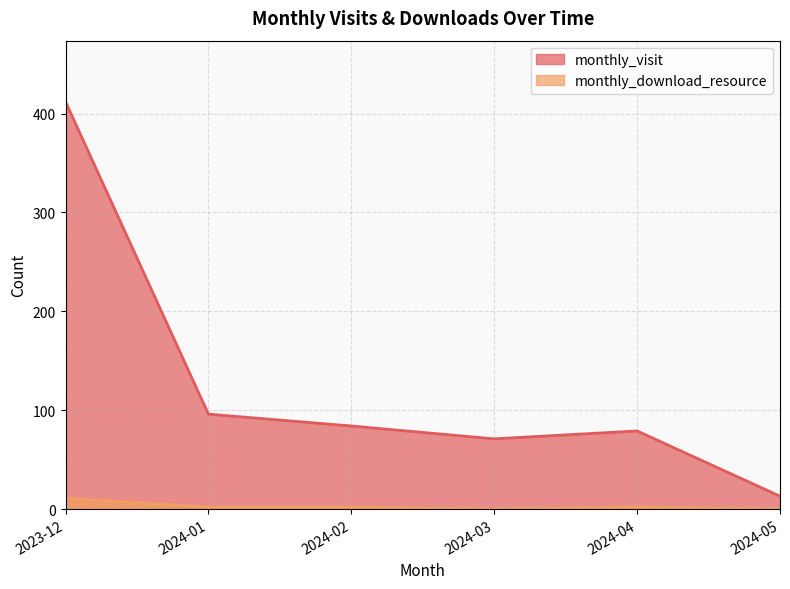

Which label corresponds to the largest value in the chart?

2023-12